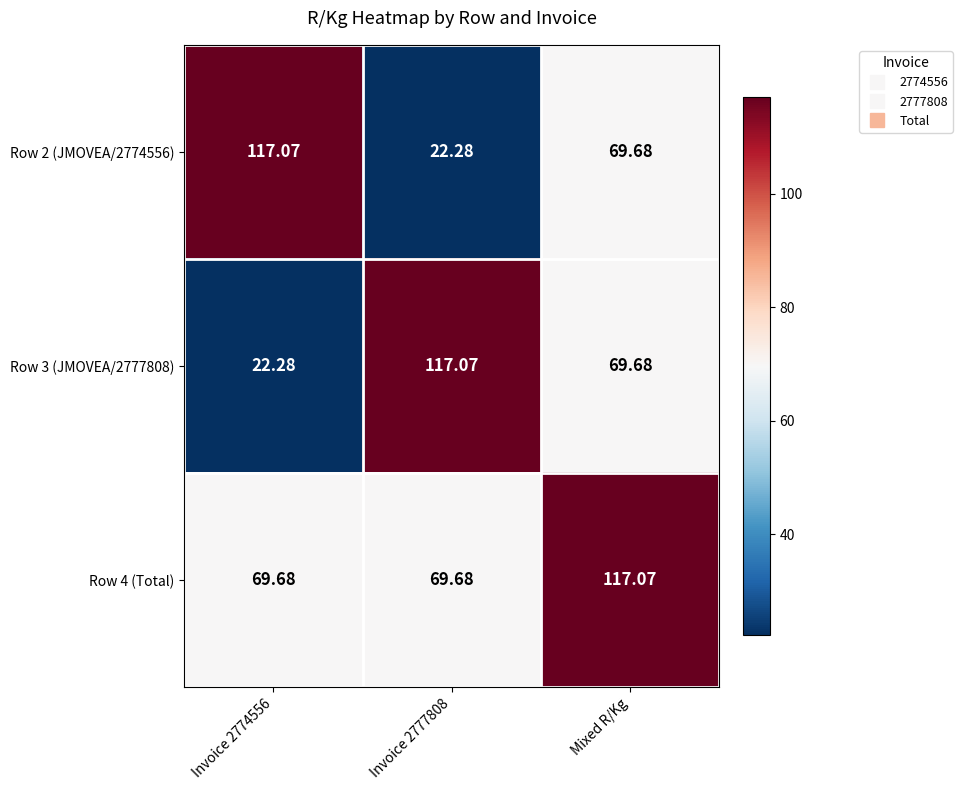

At how many categories does at least one series exceed 92?

3